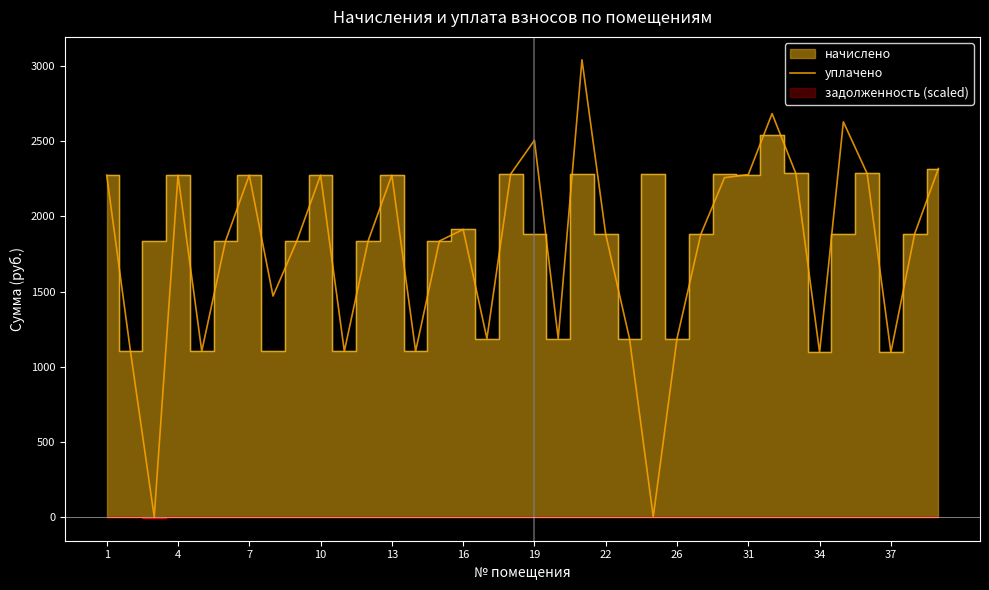

What is the difference between the second highest and second lowest values?

2684.5